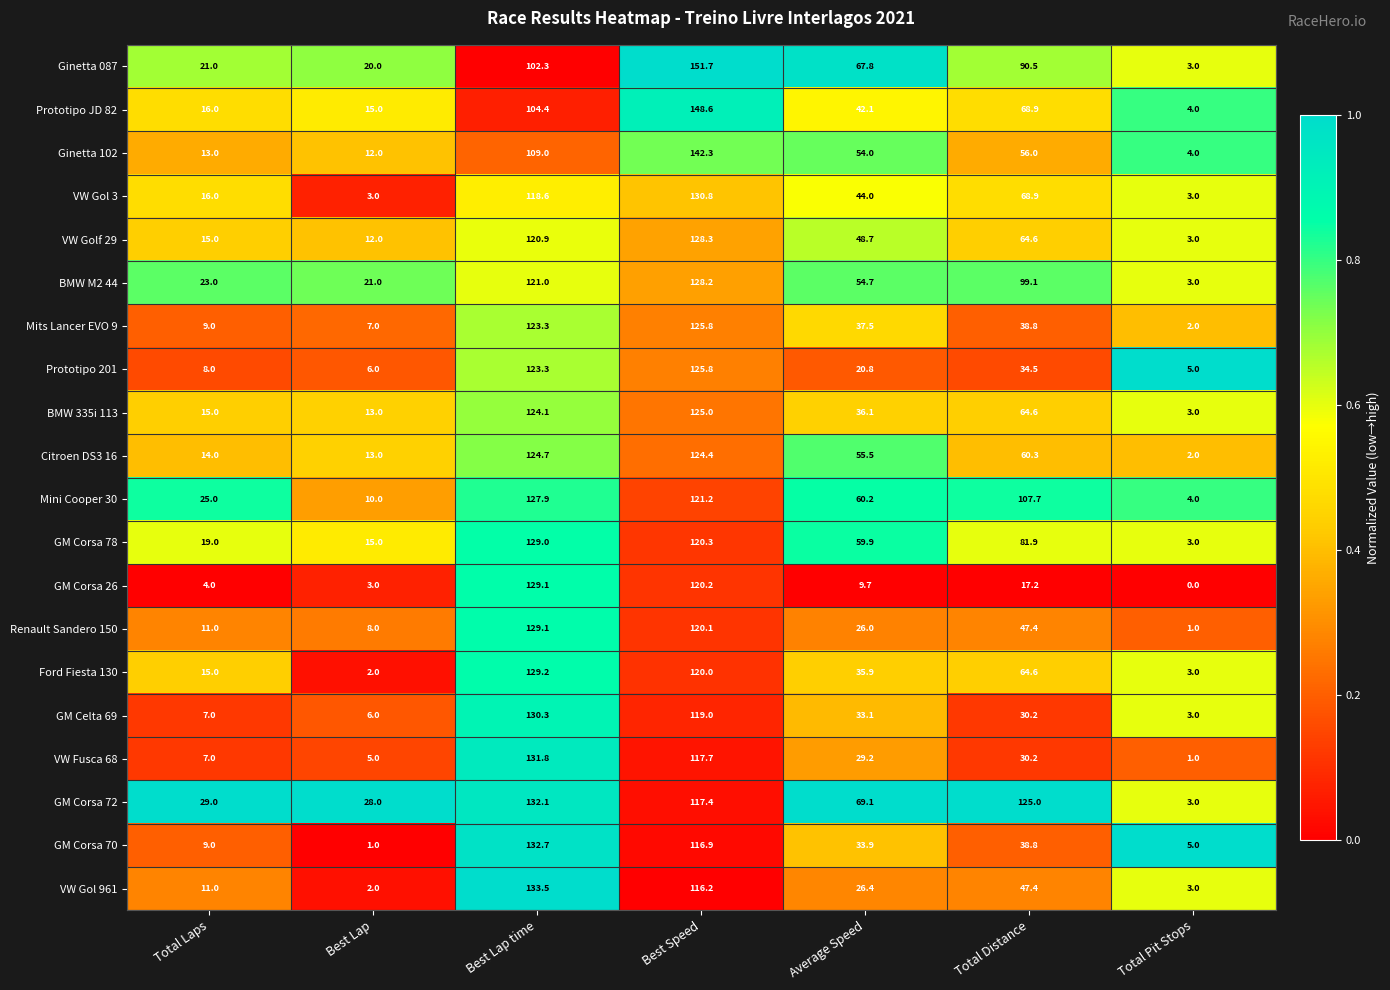

Which series changed the most between Total Laps and Average Speed?

Ginetta 087